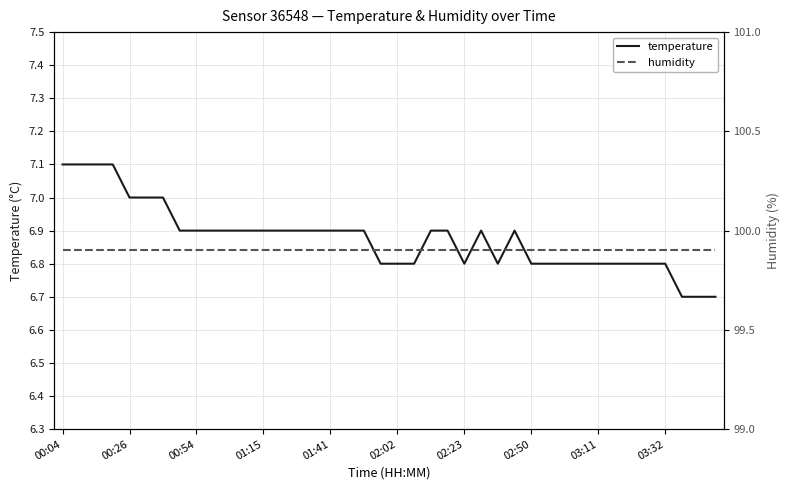

Reading right to left, transcribe all the data shown in this chart.

temperature: 6.7	6.7	6.7	6.8	6.8	6.8	6.8	6.8	6.8	6.8	6.8	6.8	6.9	6.8	6.9	6.8	6.9	6.9	6.8	6.8	6.8	6.9	6.9	6.9	6.9	6.9	6.9	6.9	6.9	6.9	6.9	6.9	6.9	7.0	7.0	7.0	7.1	7.1	7.1	7.1
humidity: 99.9	99.9	99.9	99.9	99.9	99.9	99.9	99.9	99.9	99.9	99.9	99.9	99.9	99.9	99.9	99.9	99.9	99.9	99.9	99.9	99.9	99.9	99.9	99.9	99.9	99.9	99.9	99.9	99.9	99.9	99.9	99.9	99.9	99.9	99.9	99.9	99.9	99.9	99.9	99.9